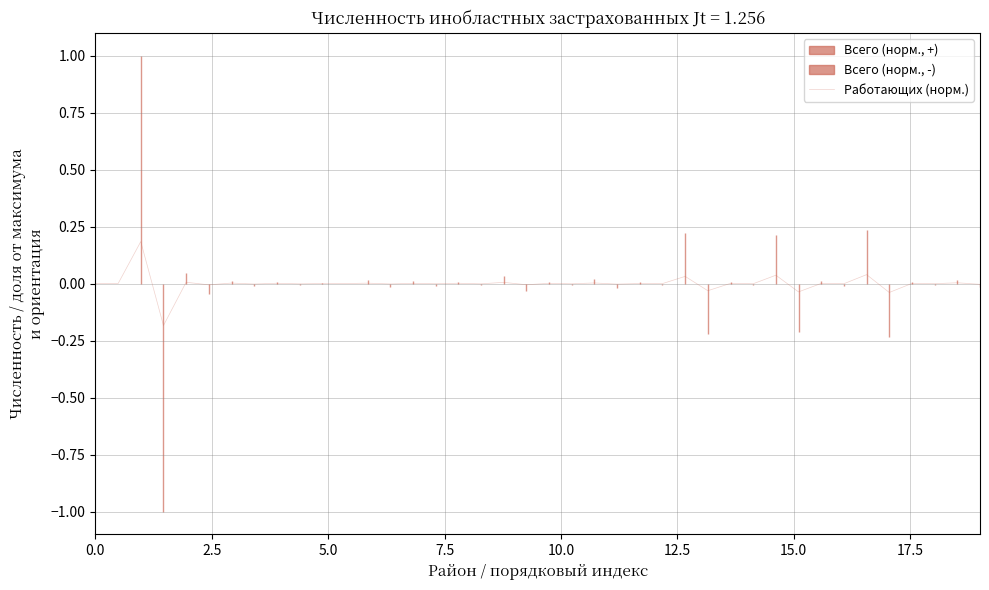

What is the difference between the maximum and minimum values?

0.4